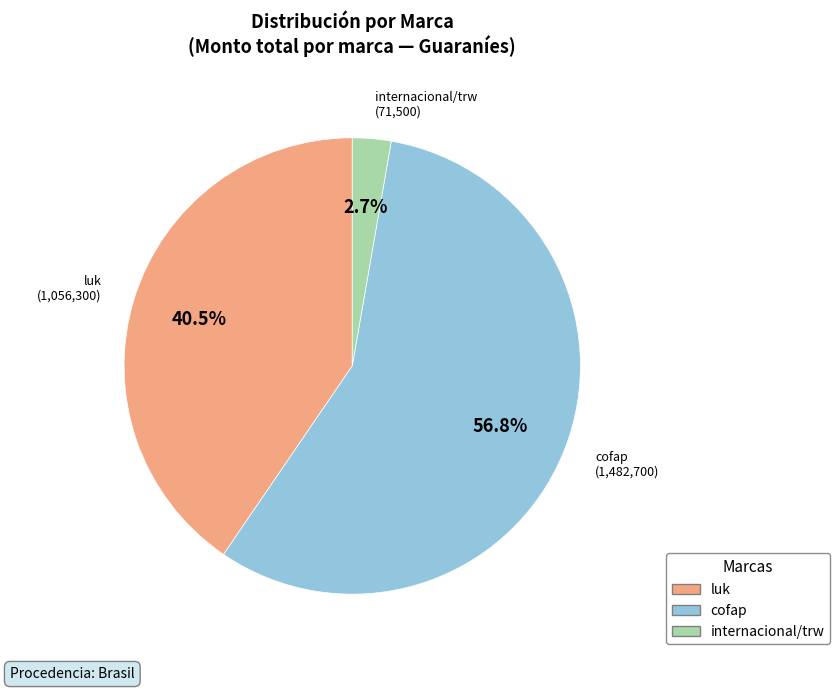

Which slice is the smallest?

internacional/trw